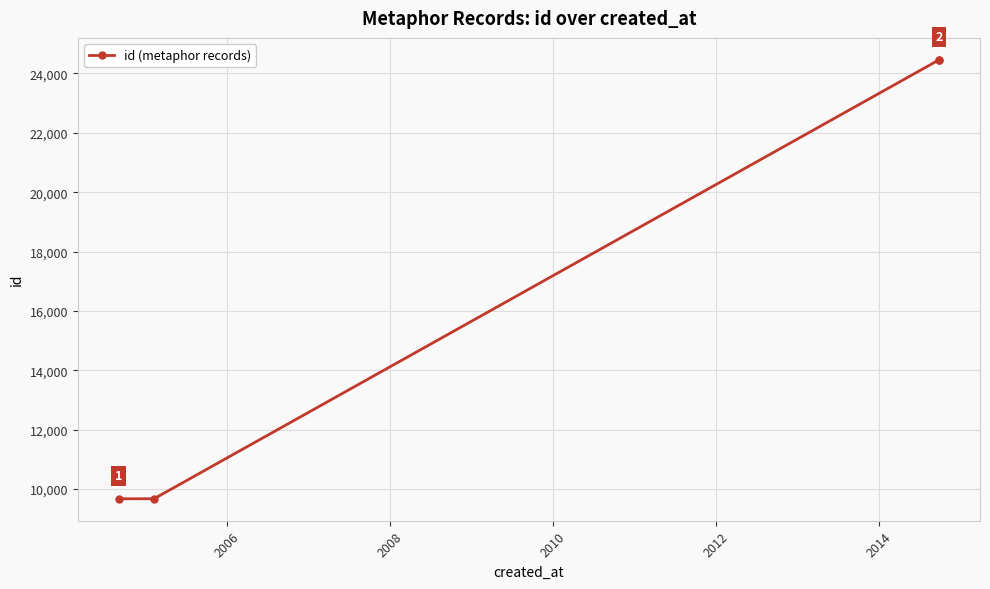

How many data points are above 24457?

1